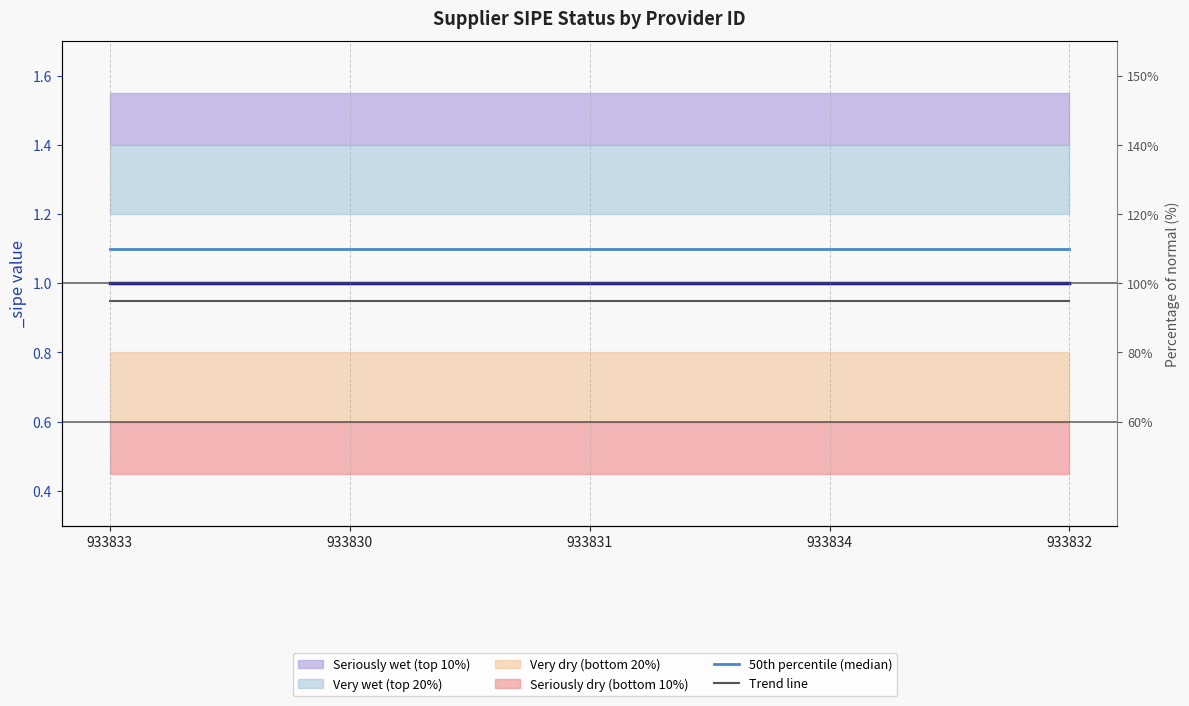

What is the label of the 2nd point from the left?

933830